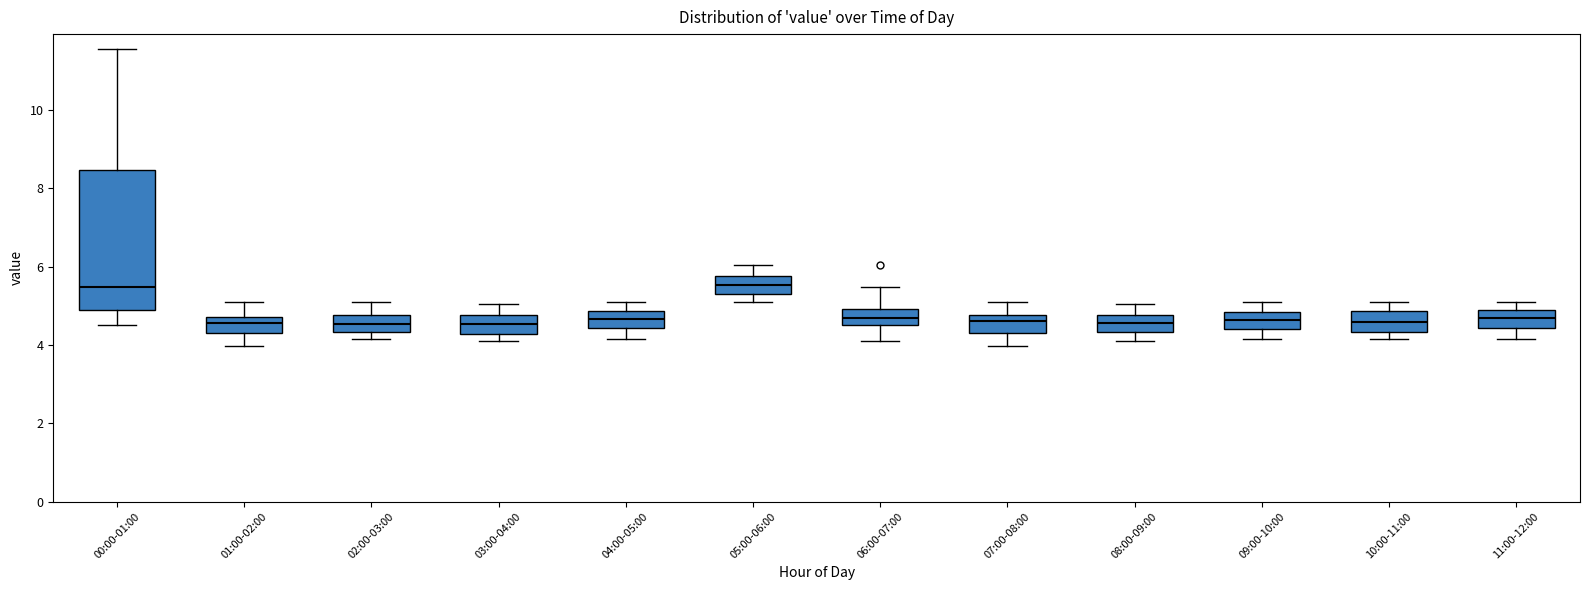

Where does the lower whisker of the box for 00:00-01:00 end on the y-axis? The values are not printed on the chart, so give them approximately, as read against the axis.

4.6